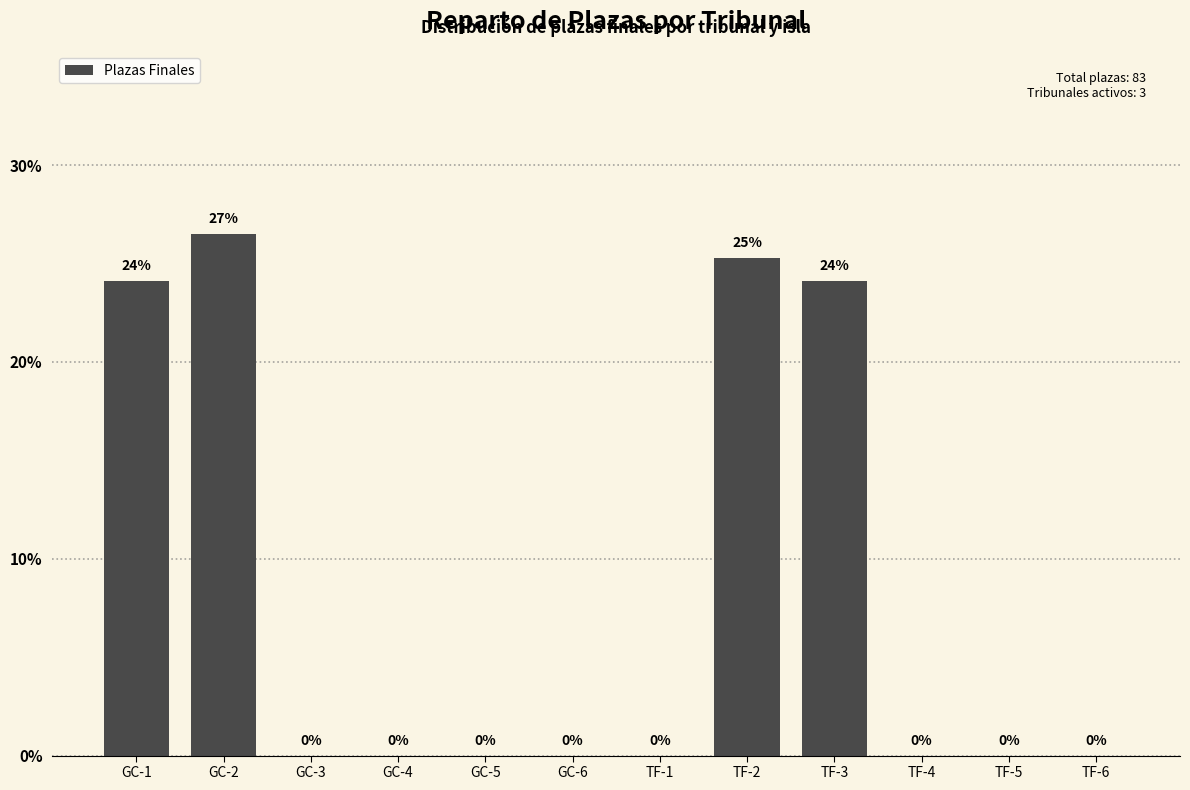

Approximately how many times larger is the value at TF-3 compared to TF-2?

1.0